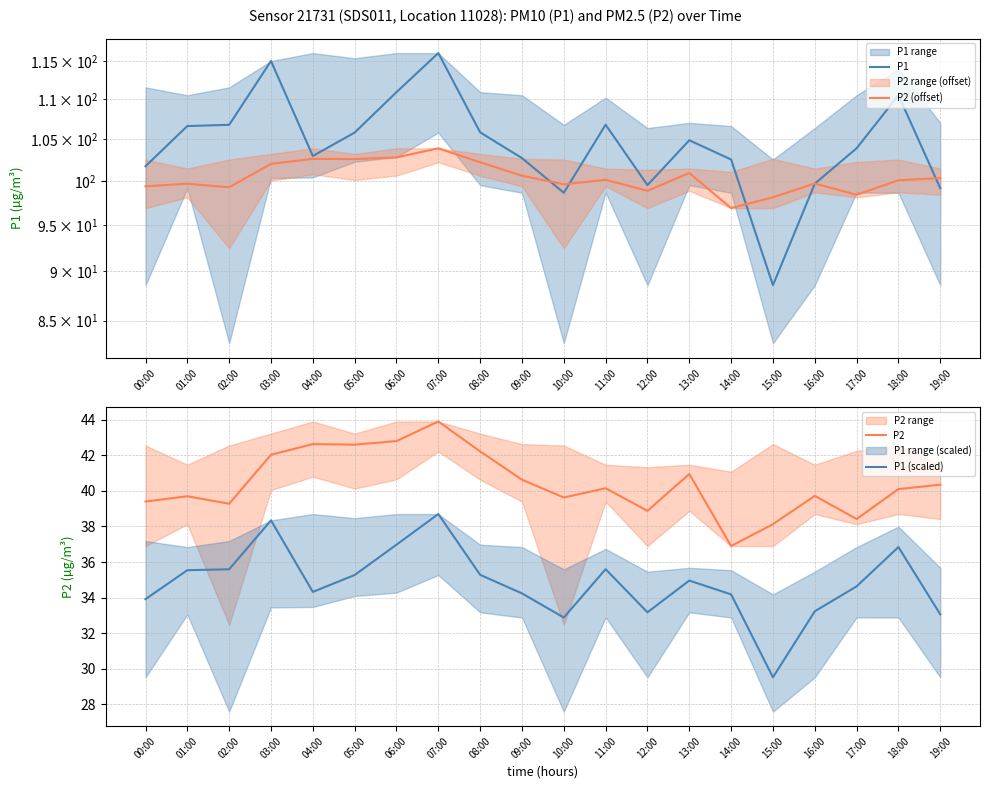

True or false: P2 (offset) has more than 0 interior local peaks.

True